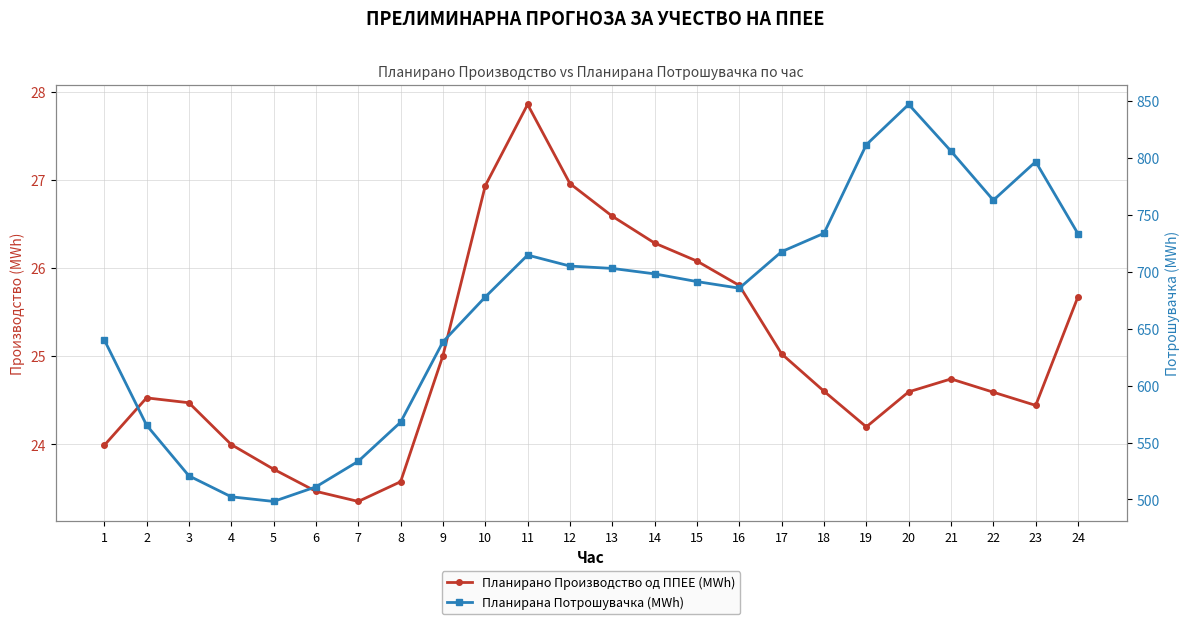

Reading left to right, transcribe all the data shown in this chart.

Планирано Производство од ППЕЕ (MWh): 1=24.0	2=24.5	3=24.5	4=24.0	5=23.7	6=23.5	7=23.4	8=23.6	9=25.0	10=26.9	11=27.9	12=27.0	13=26.6	14=26.3	15=26.1	16=25.8	17=25.0	18=24.6	19=24.2	20=24.6	21=24.7	22=24.6	23=24.4	24=25.7
Планирана Потрошувачка (MWh): 1=640.4	2=565.3	3=520.7	4=502.3	5=498.2	6=511.1	7=533.5	8=567.9	9=638.5	10=677.9	11=714.7	12=705.1	13=703.0	14=698.2	15=691.4	16=685.7	17=717.7	18=733.9	19=811.8	20=847.1	21=806.1	22=762.9	23=796.8	24=733.4